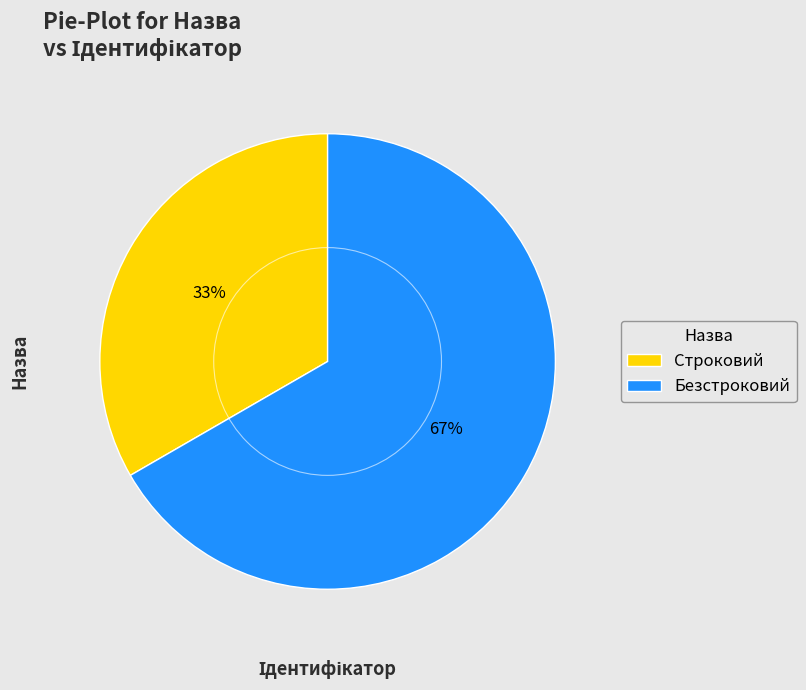

What percentage is the Безстроковий slice, to the nearest percent?

67%